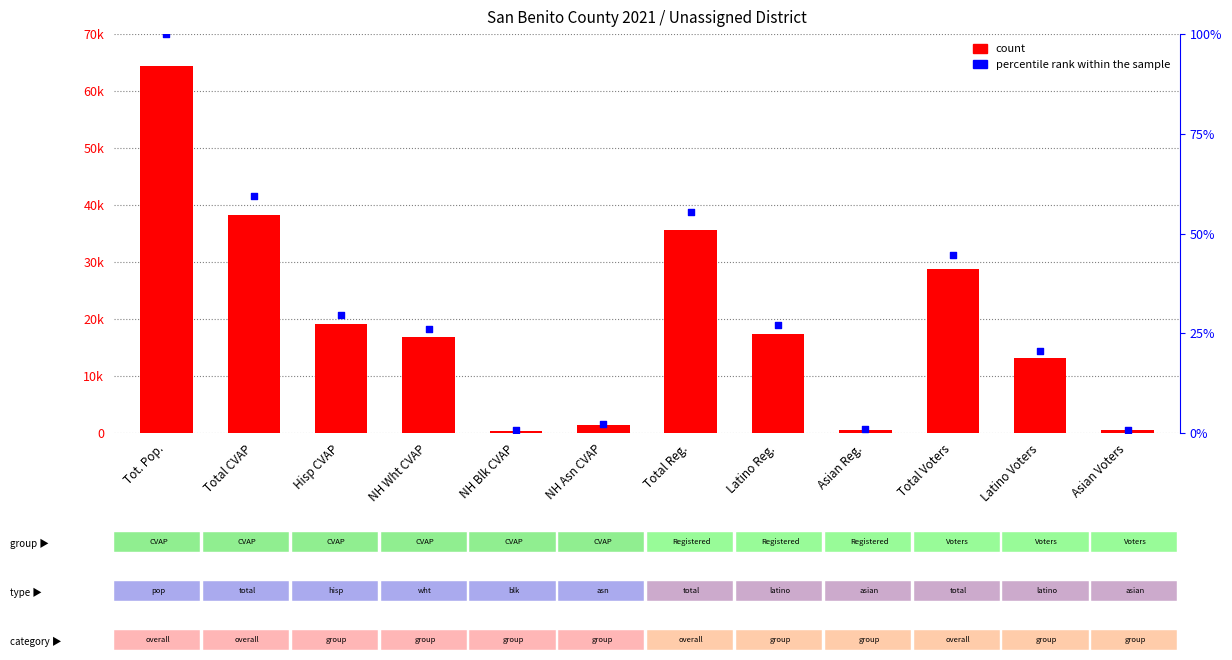

Is the value of count at Asian Voters greater than the value of percentile rank within the sample at NH Blk CVAP?

Yes